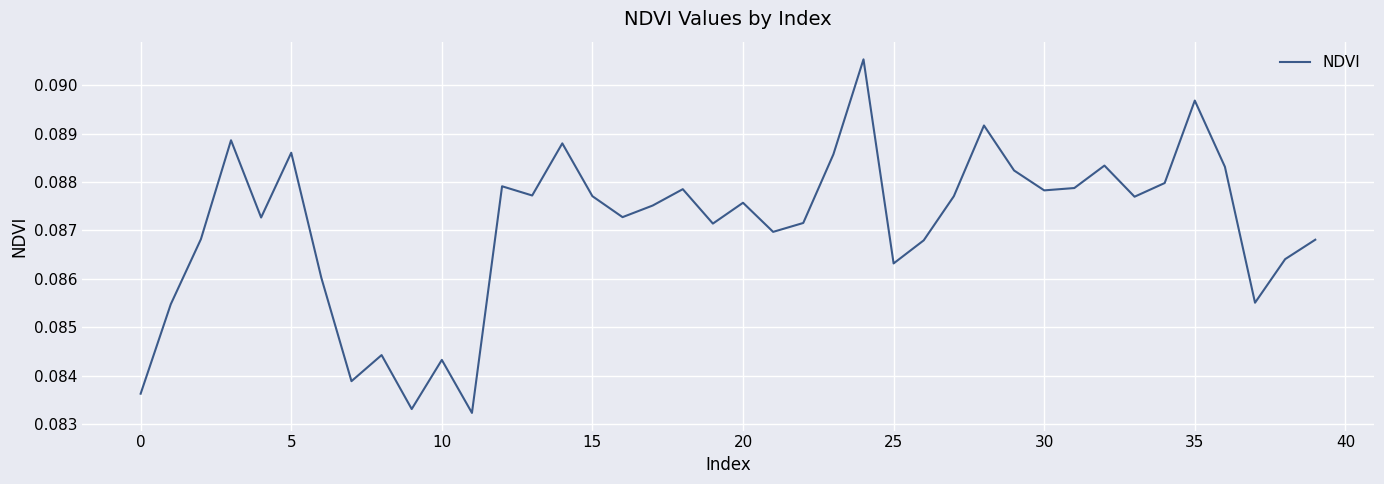

What is the smallest value displayed?

0.1